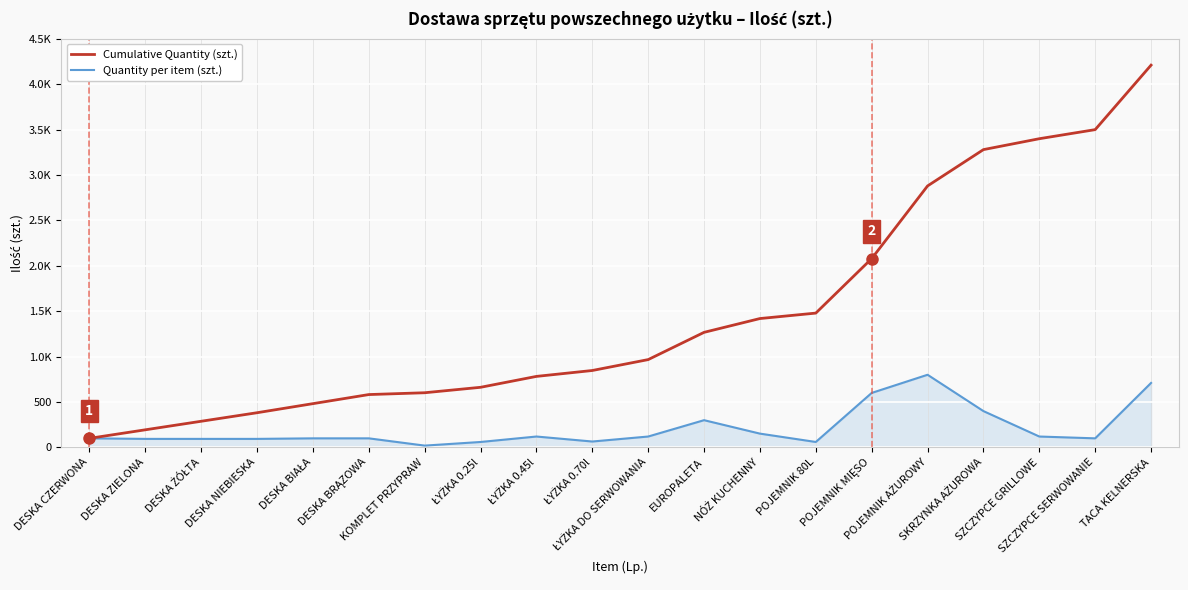

What are all the series names shown in the legend?

Cumulative Quantity (szt.), Quantity per item (szt.)